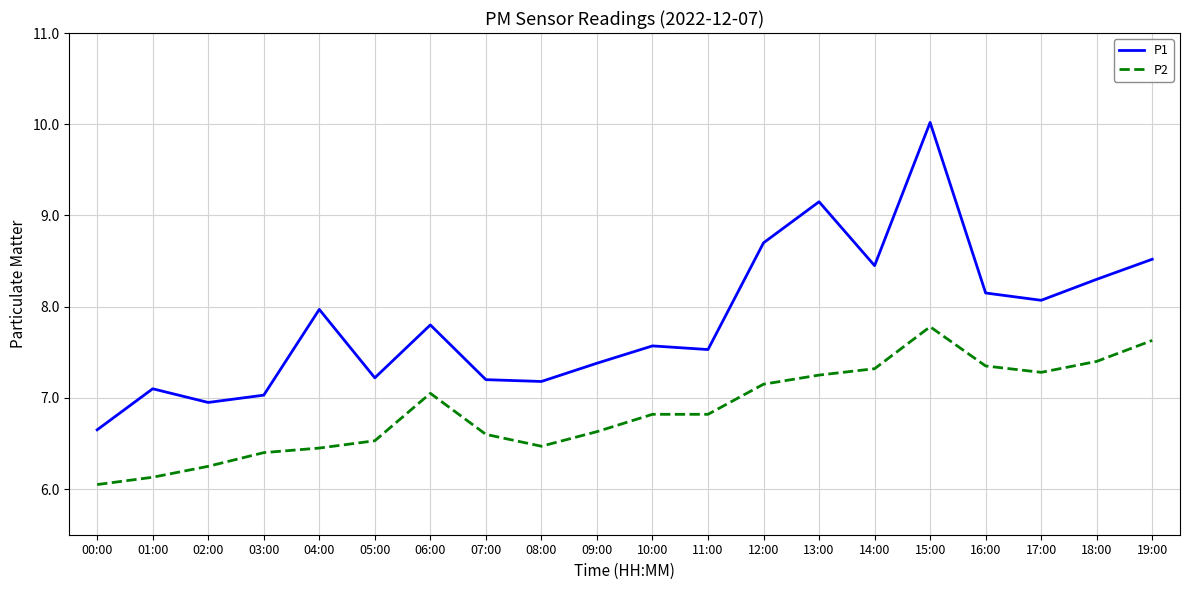

Rank the series by their maximum value, from lowest to highest.

P2, P1